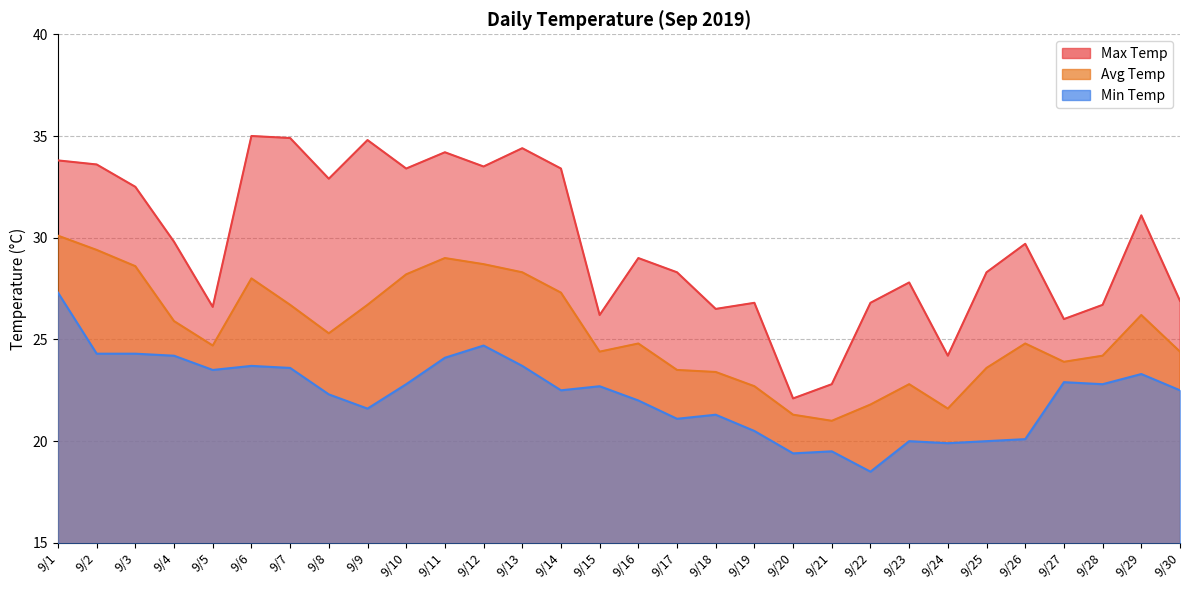

What is the value of the Max Temp point at the 12th from the left?

33.5